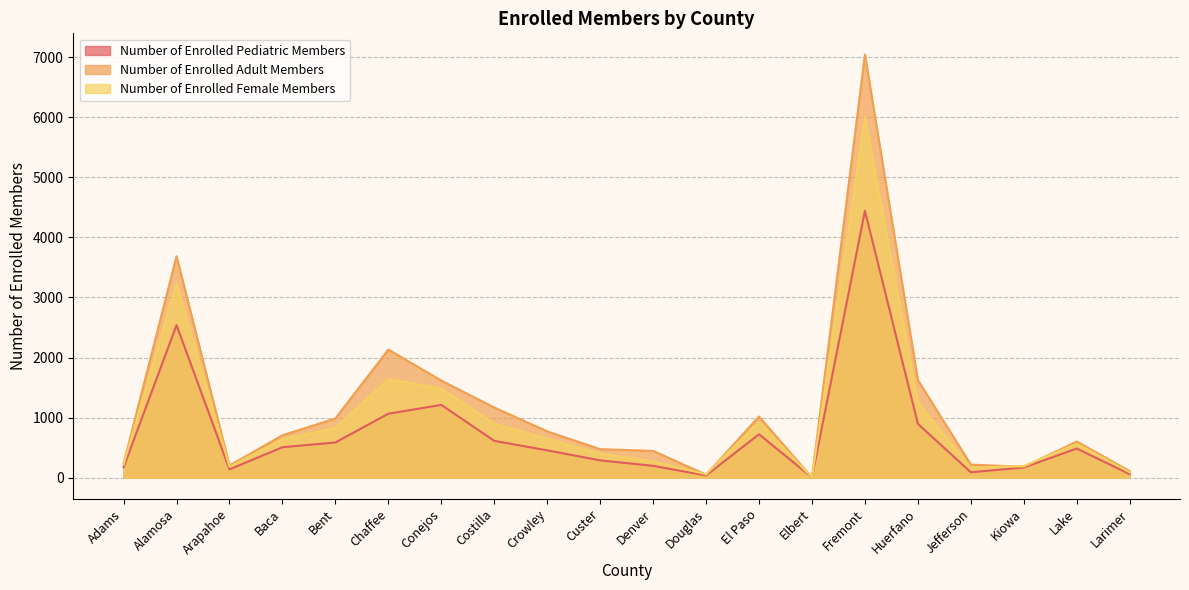

What is the label of the 19th point from the right?

Alamosa